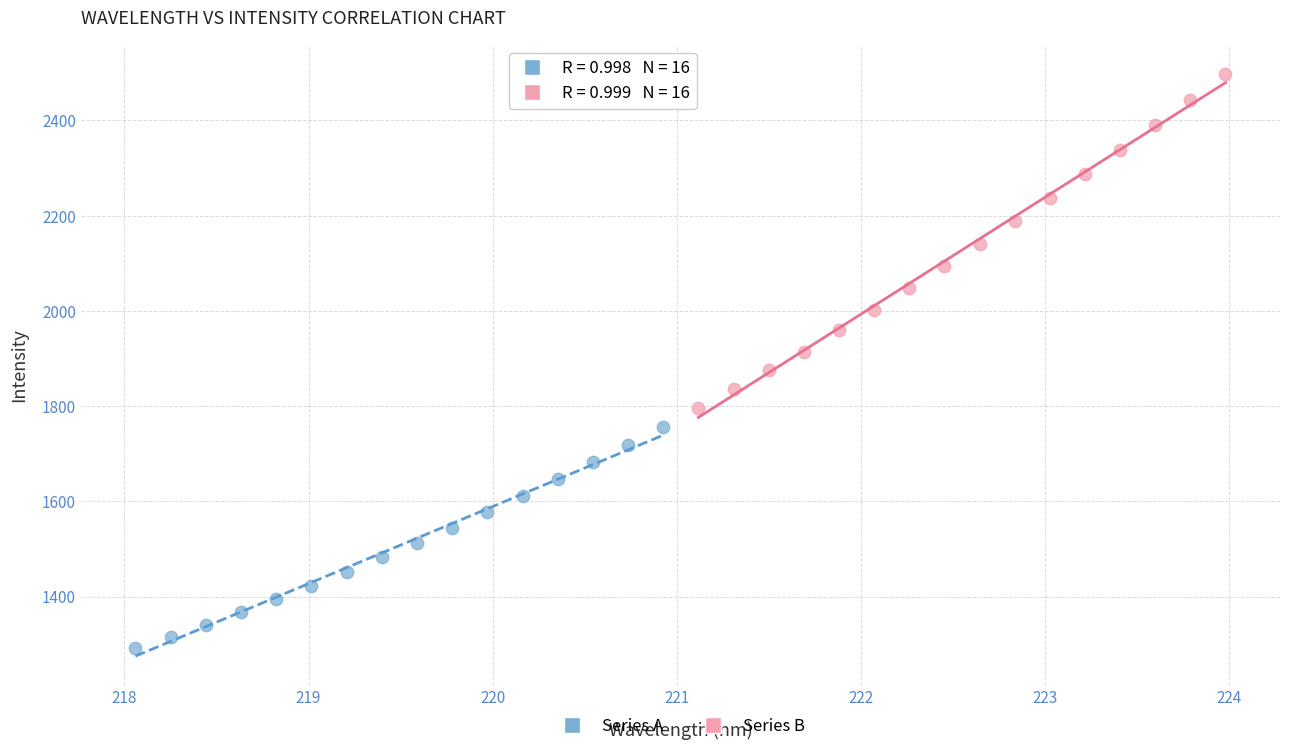

Which series contains the lowest Y value?

Series A